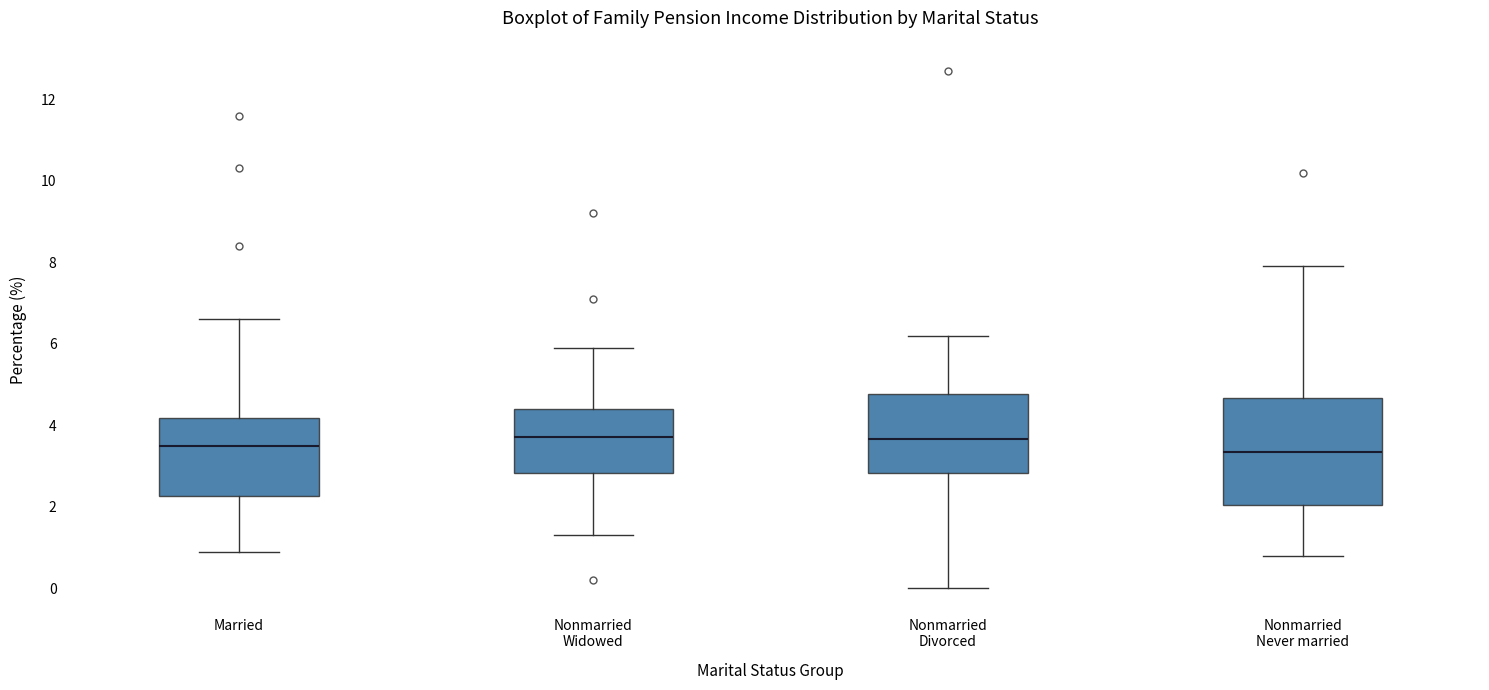

Where does the upper whisker of the box for Nonmarried Divorced end on the y-axis? The values are not printed on the chart, so give them approximately, as read against the axis.

6.2